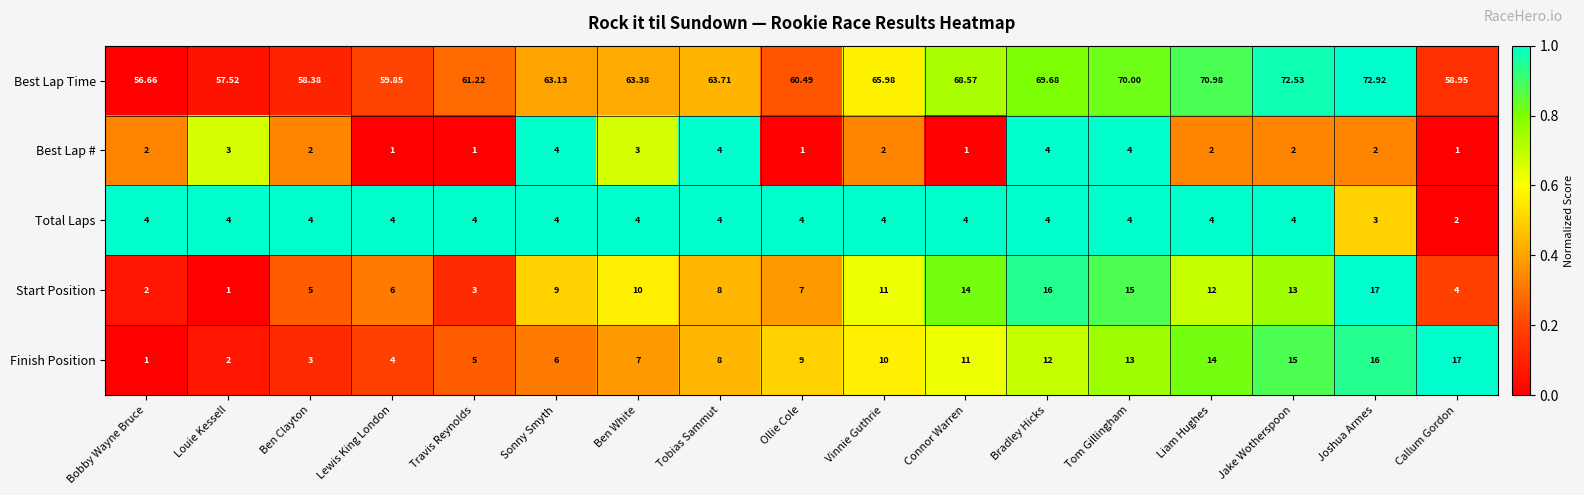

At which category does the chart reach its peak across all series?

Joshua Armes